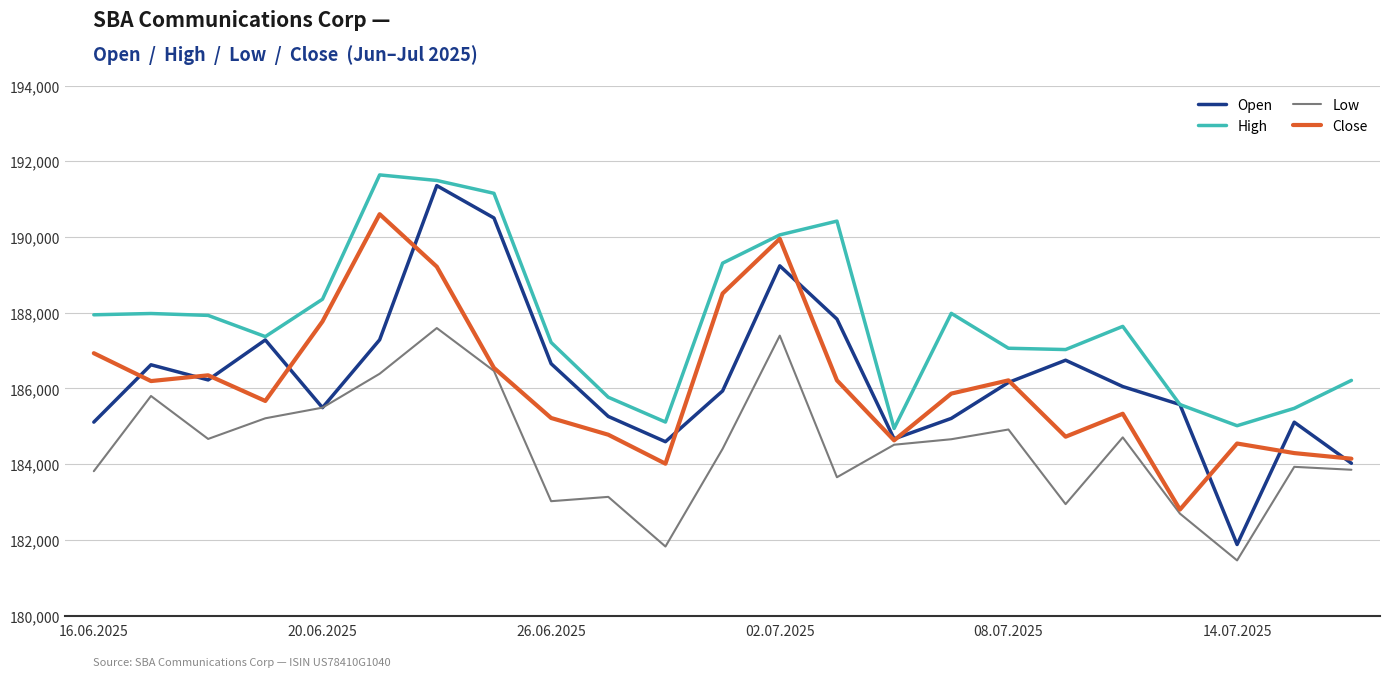

What is the difference between the maximum and minimum values in the Low series?

6136